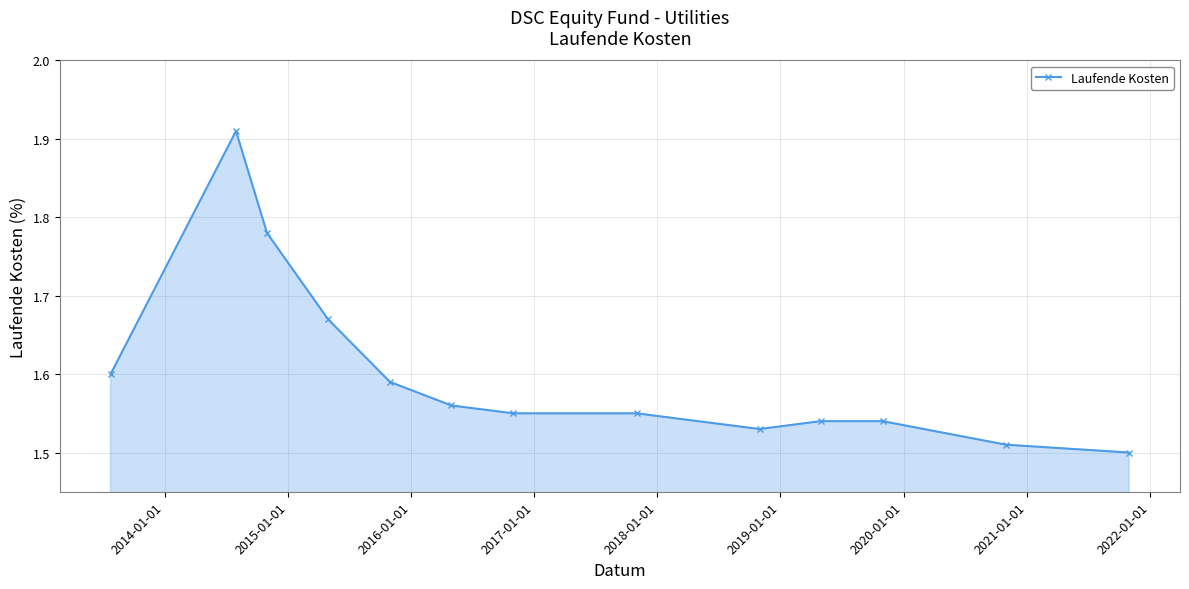

Does the chart have visible grid lines?

Yes